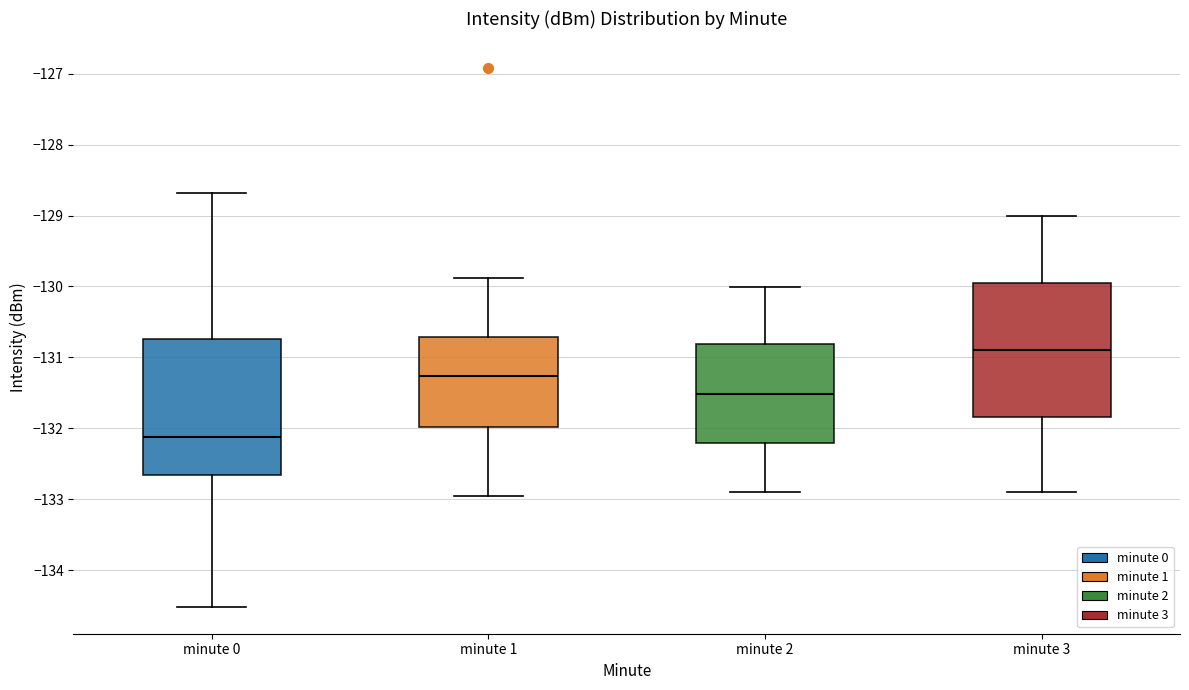

Which box has the highest median line?

minute 3